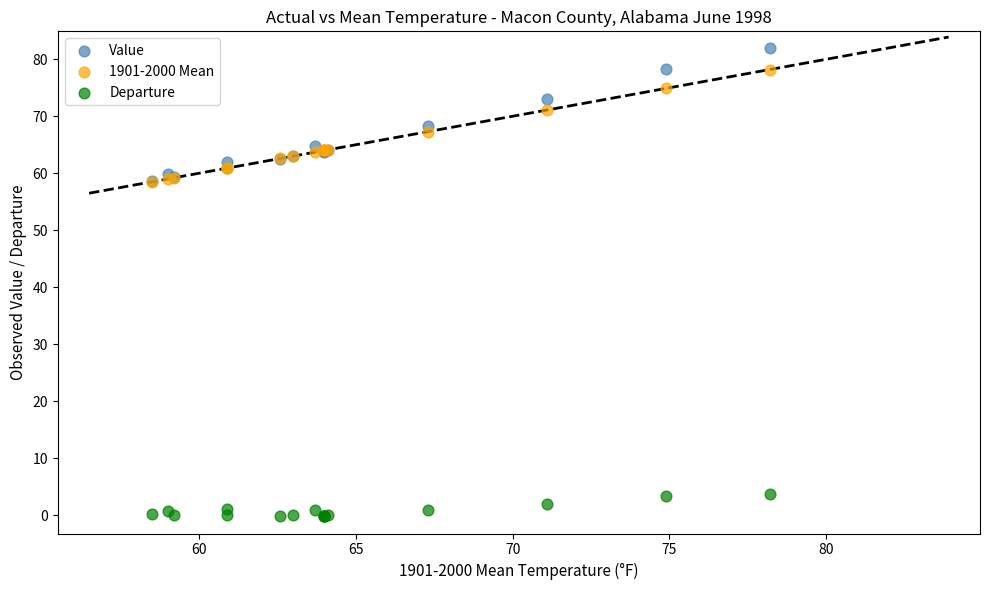

Which series contains the lowest Y value?

Departure